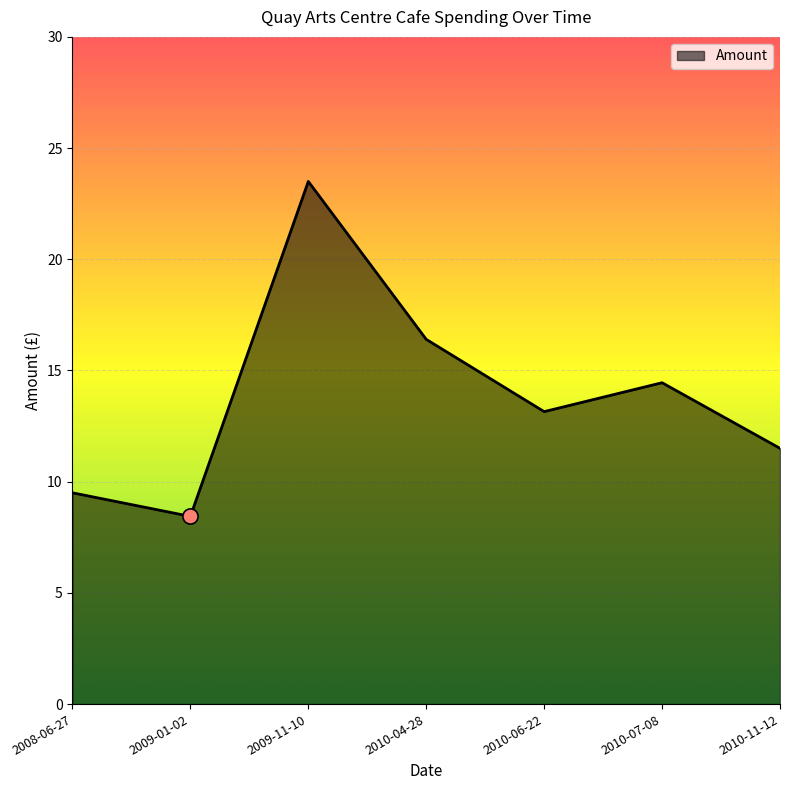

What is the change in value from 2009-01-02 to 2010-06-22?

+4.7